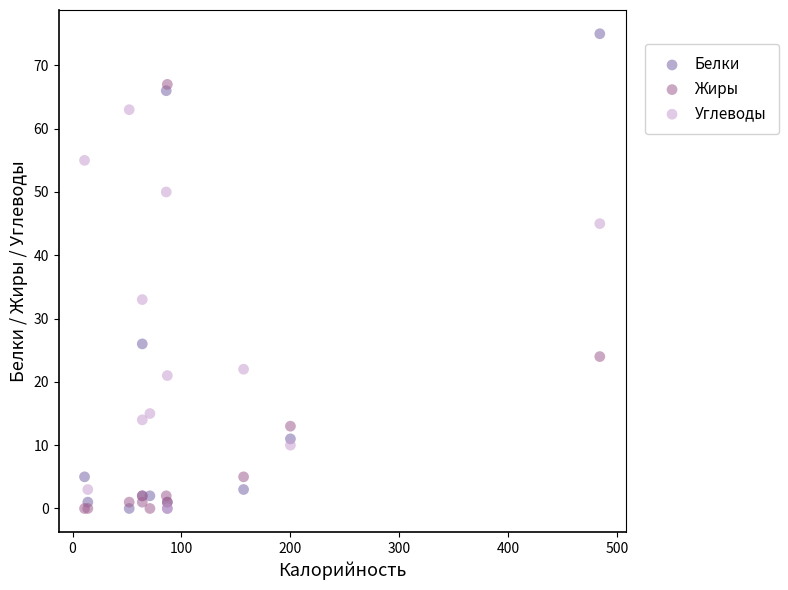

Across all series, what Y value is closest to 37?

33